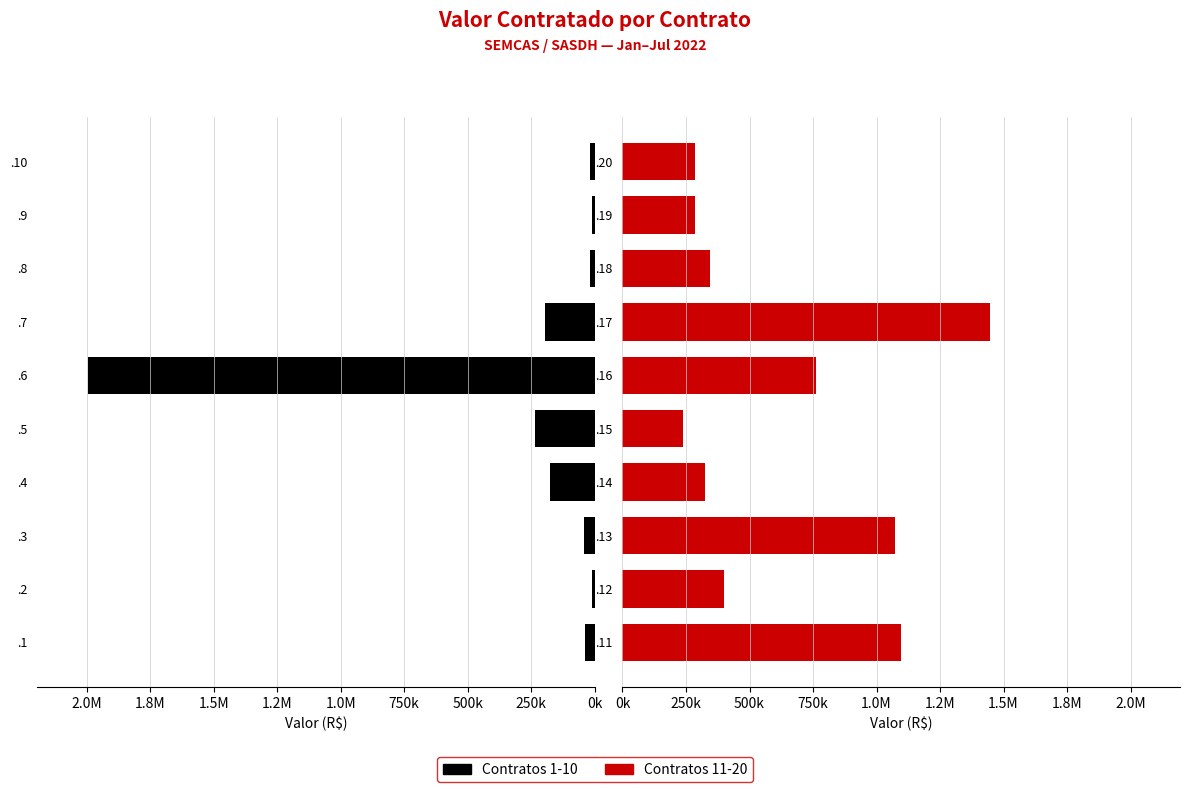

What is the difference between the second highest and minimum values in the Contratos 11-20 series?

858675.6